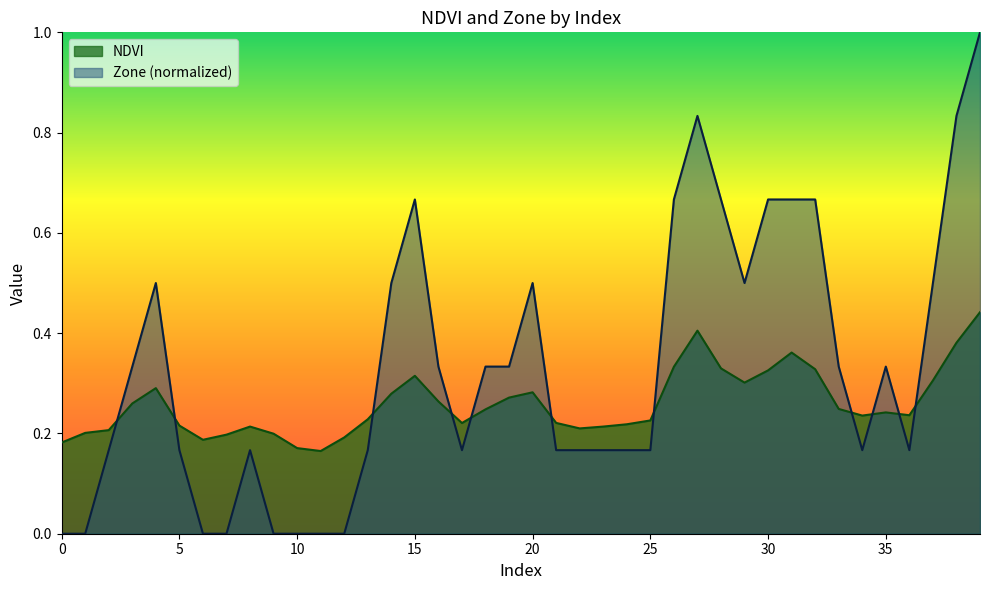

True or false: NDVI and Zone intersect in this chart.

True